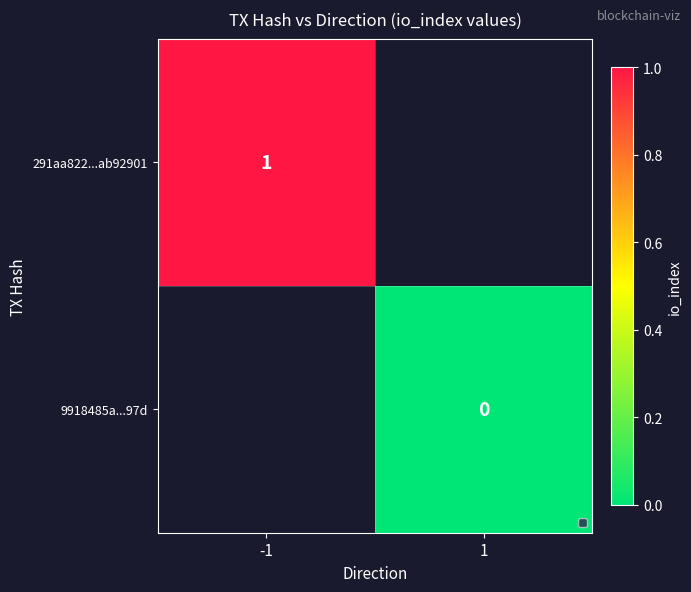

Which has a higher value, 1 or -1?

-1